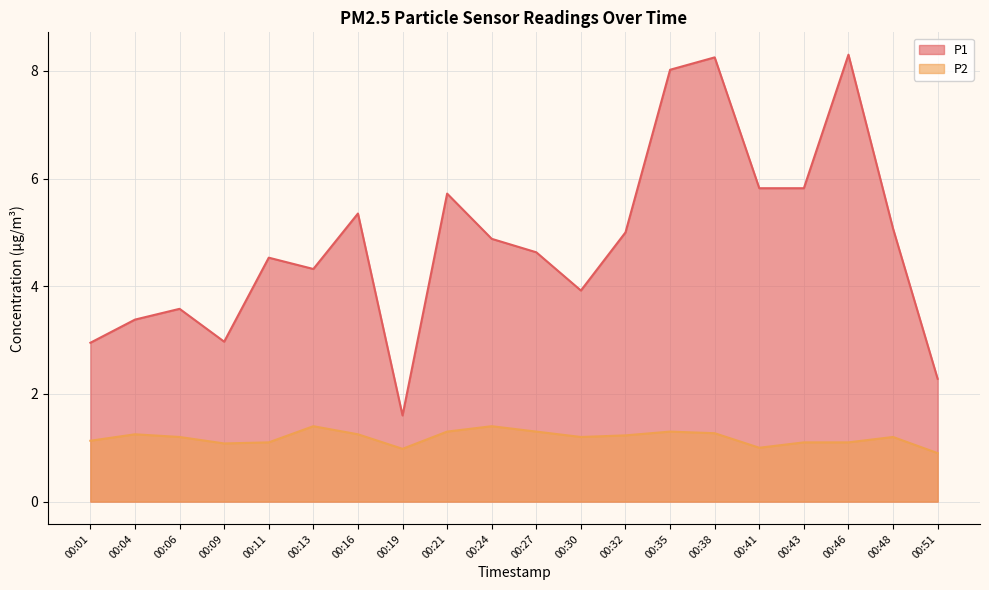

Is it true that P2 equals 1.2 at 00:04?

True